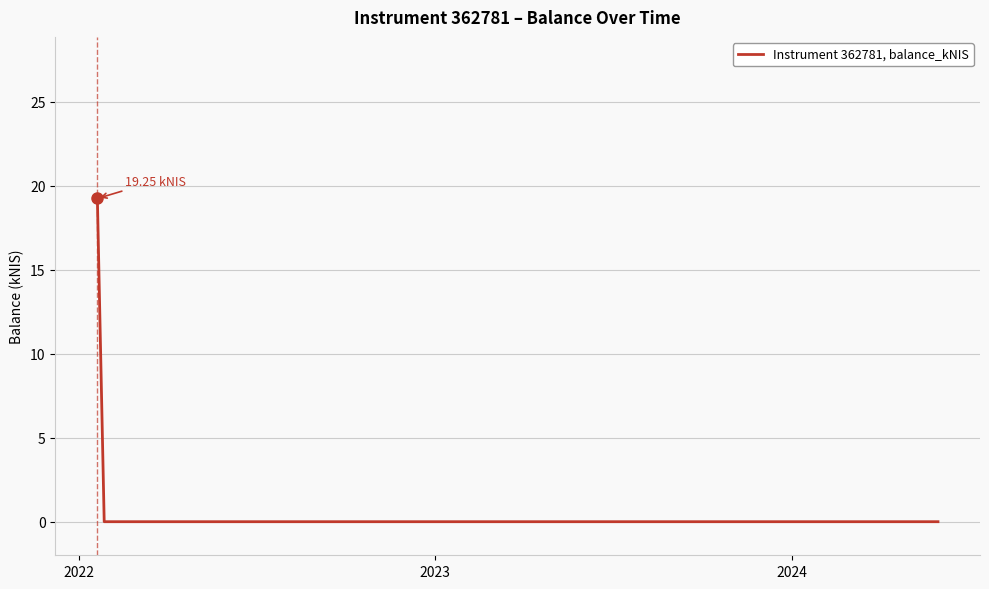

What is the average value?

2.4